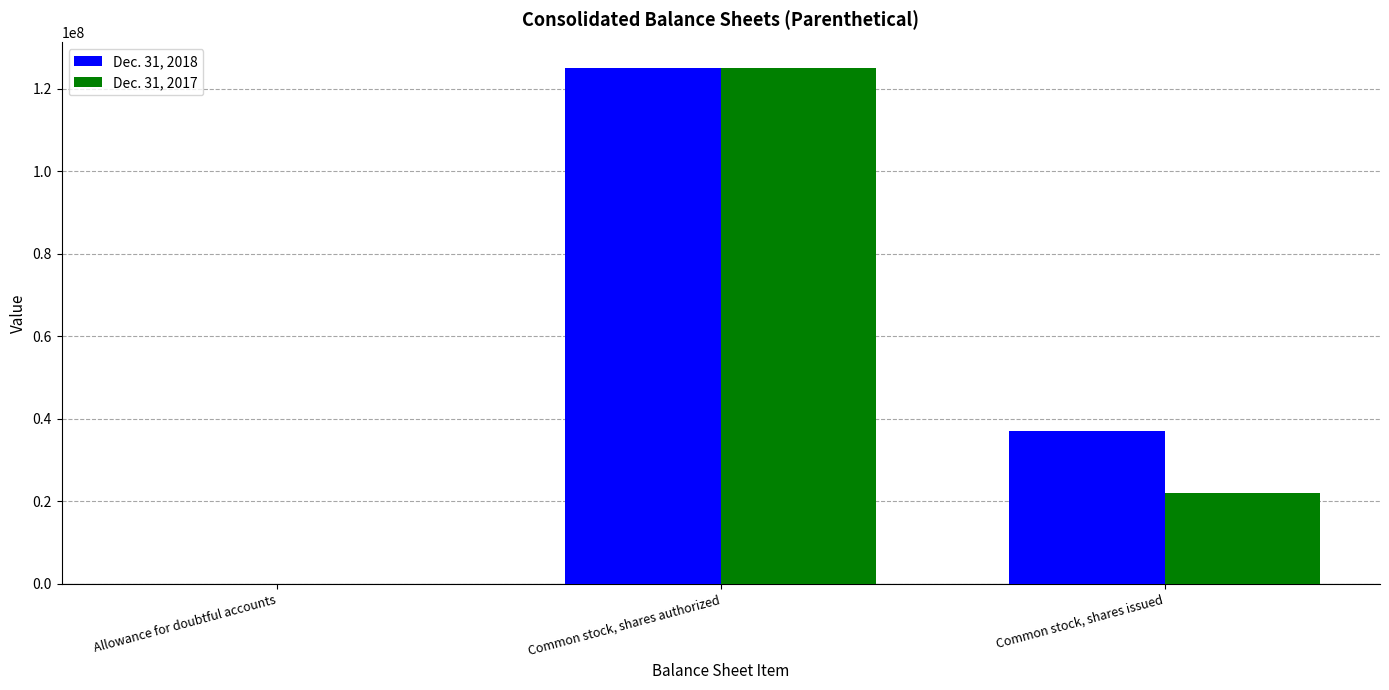

How many groups of bars are there?

3